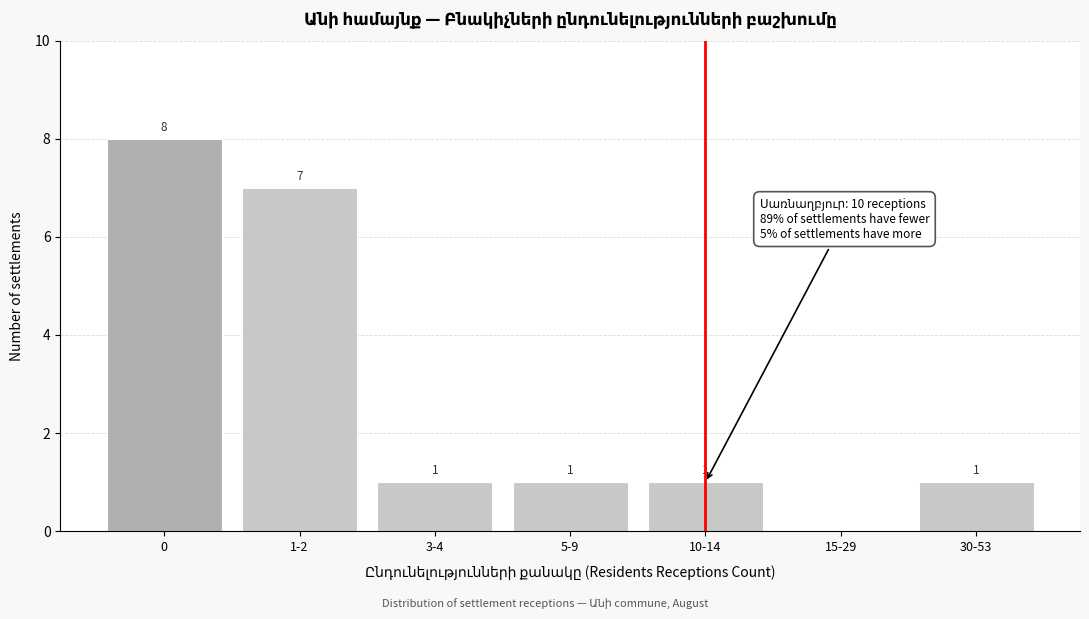

Reading left to right, what are all the values shown in this chart?

0=8	1-2=7	3-4=1	5-9=1	10-14=1	15-29=0	30-53=1